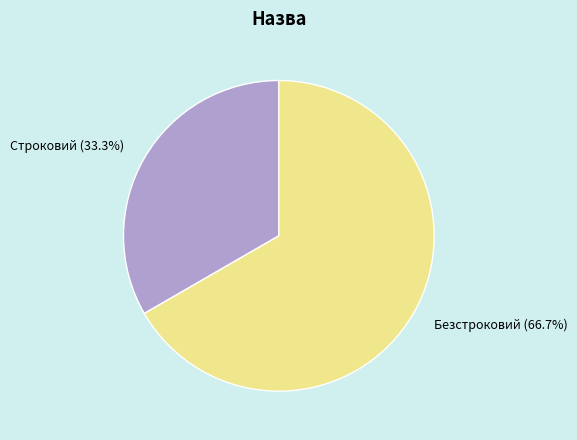

How many segments does this pie chart have?

2